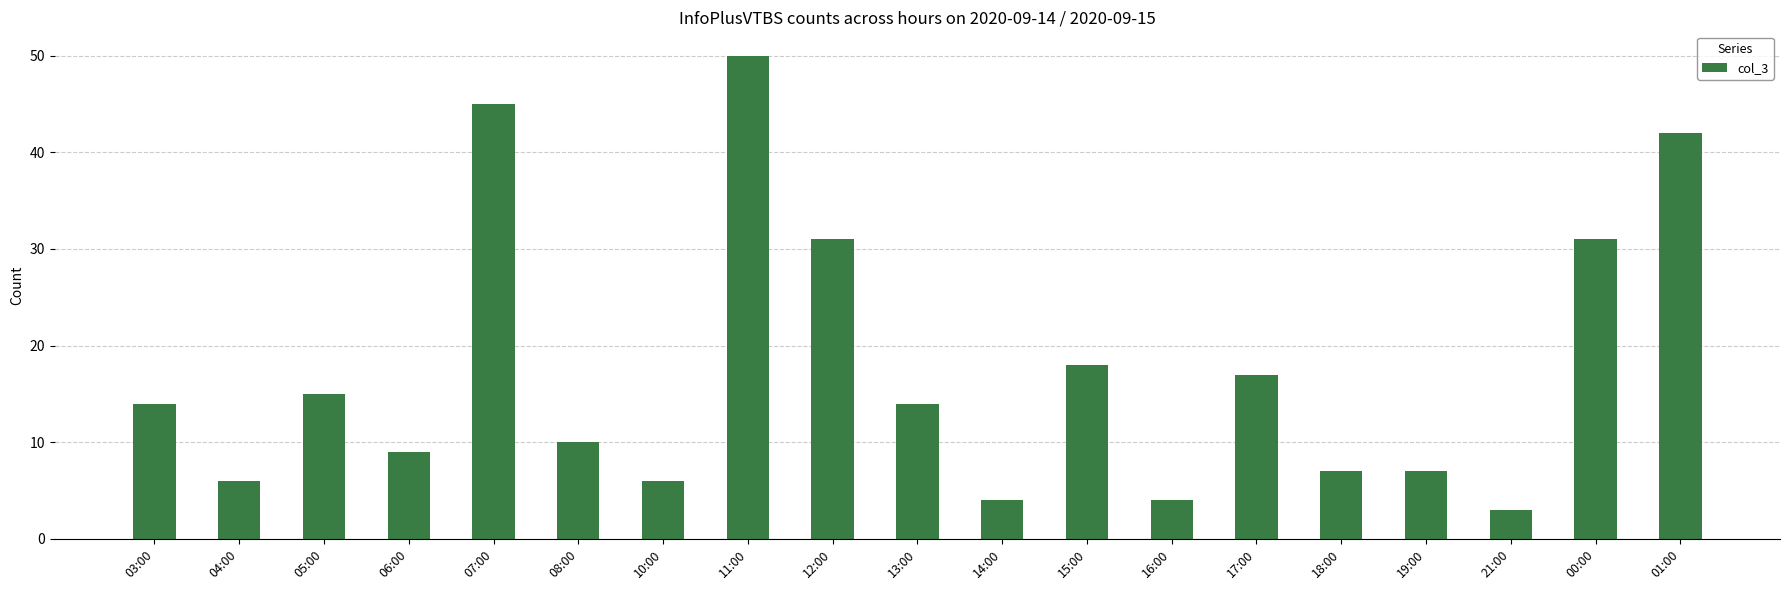

What is the sum of all values?

333